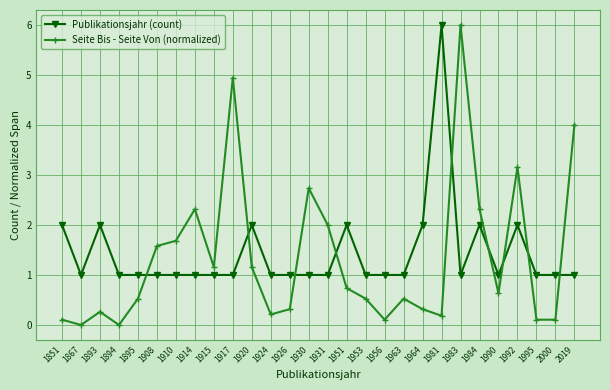

Where is the first local maximum for Seite Bis - Seite Von (normalized)?

1893